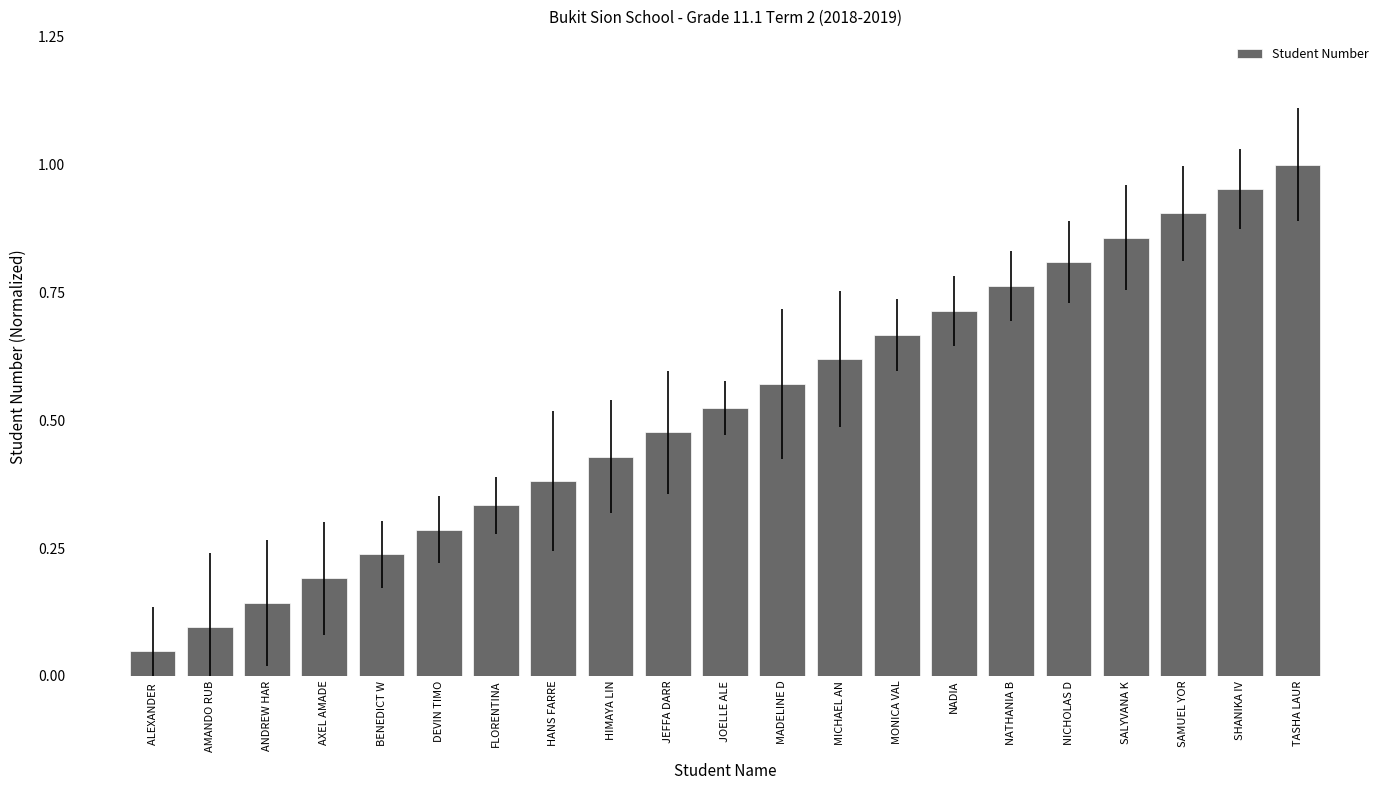

What is the sum of all values?

11.0